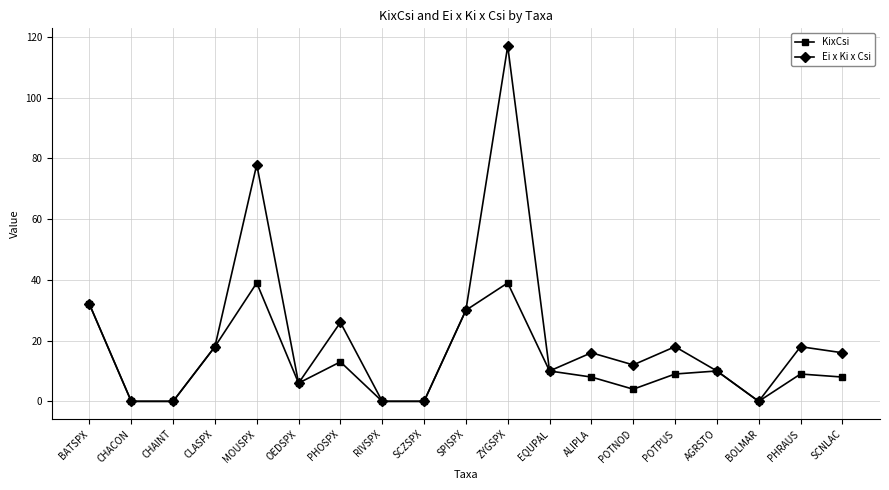

Rank the series by their average value, from highest to lowest.

Ei x Ki x Csi, KixCsi